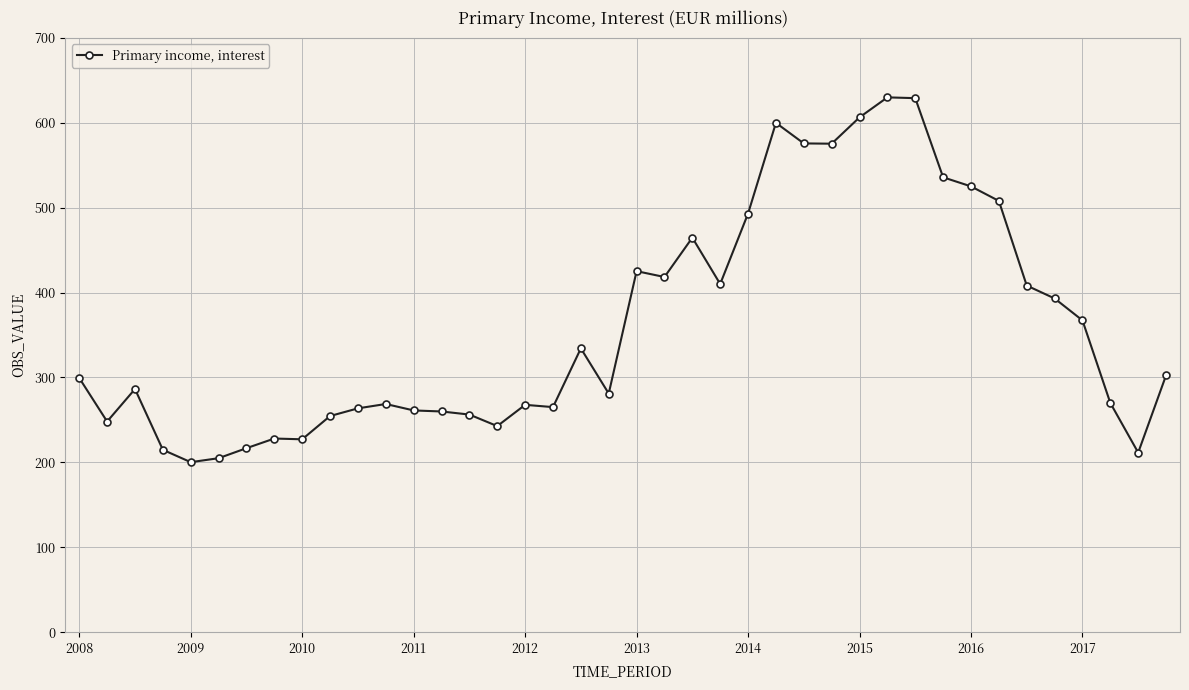

How many distinct data groups are displayed?

1